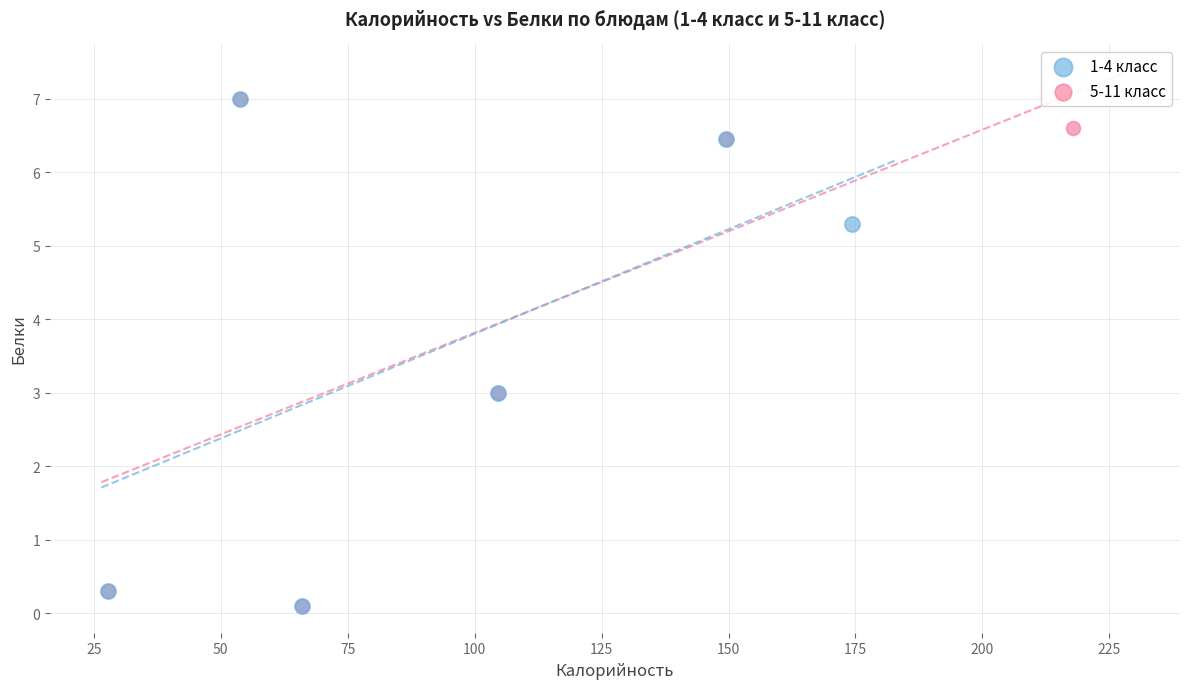

What are all the series names shown in the legend?

1-4 класс, 5-11 класс